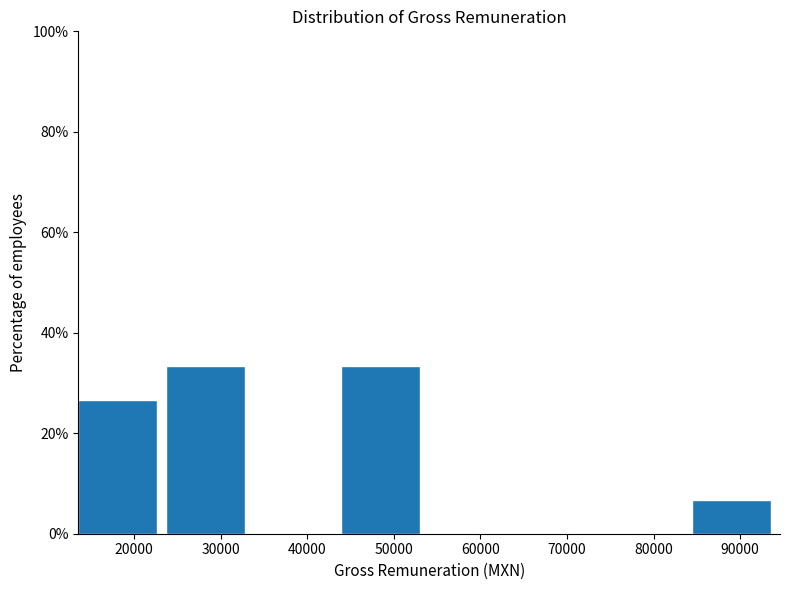

Reading left to right, transcribe this chart: for each bar, give the range it covers on the x-axis and its height. Neither the bar edges nor the heights are printed on the chart, so give them approximately, as read against the axes.

14000 to 24000: 26
24000 to 34000: 34
34000 to 44000: 0
44000 to 54000: 34
54000 to 64000: 0
64000 to 74000: 0
74000 to 84000: 0
84000 to 95000: 6